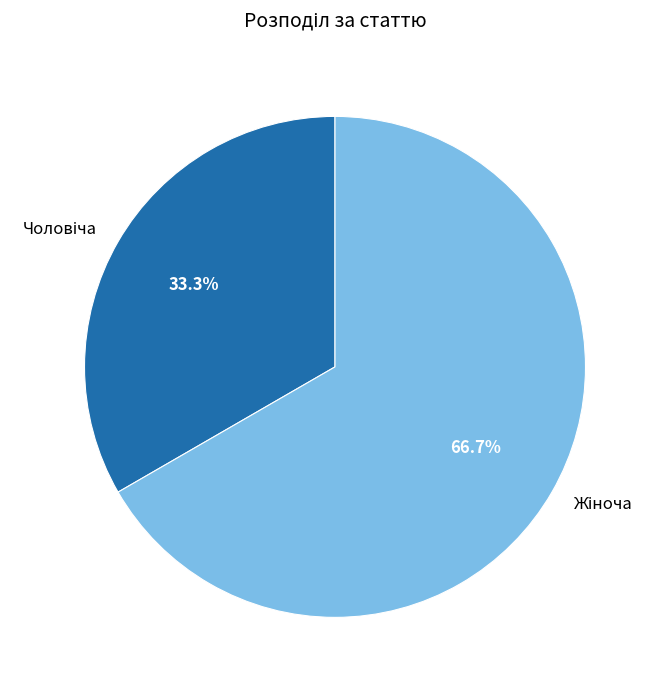

Is there any slice that represents more than half of the pie?

Yes